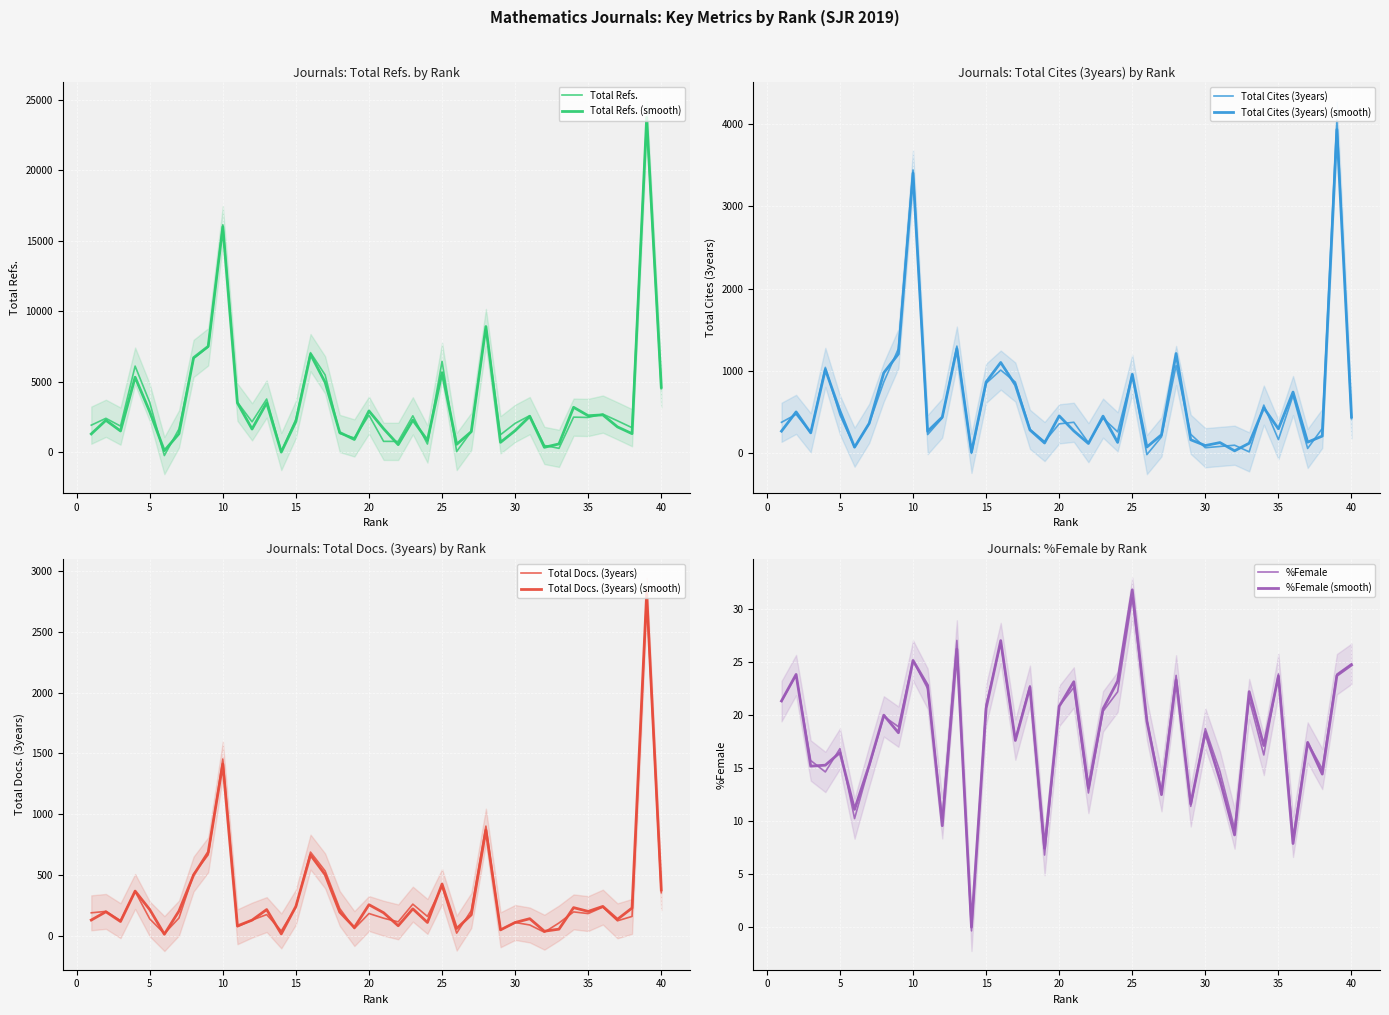

What is the difference between the %Female values at 13 and 4?

11.0